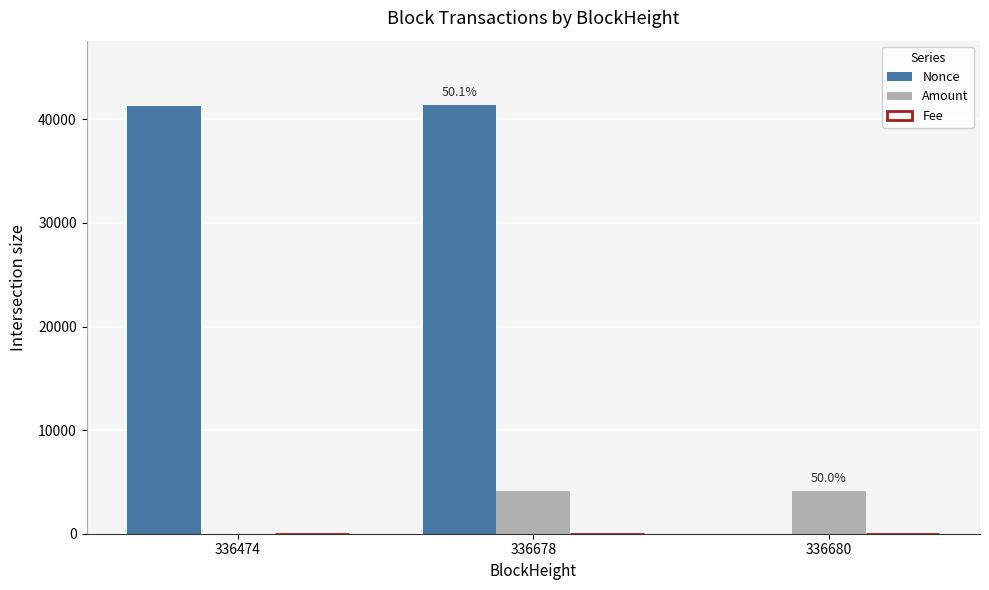

What is the spread (max minus min) of values at 336678?

41389.5